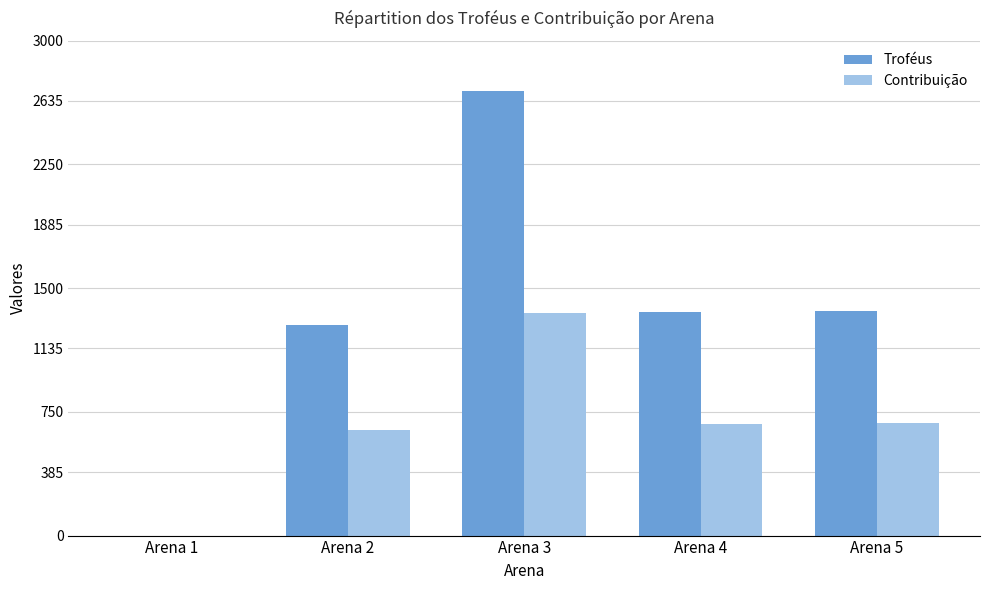

At which category is the sum across all series the highest?

Arena 3